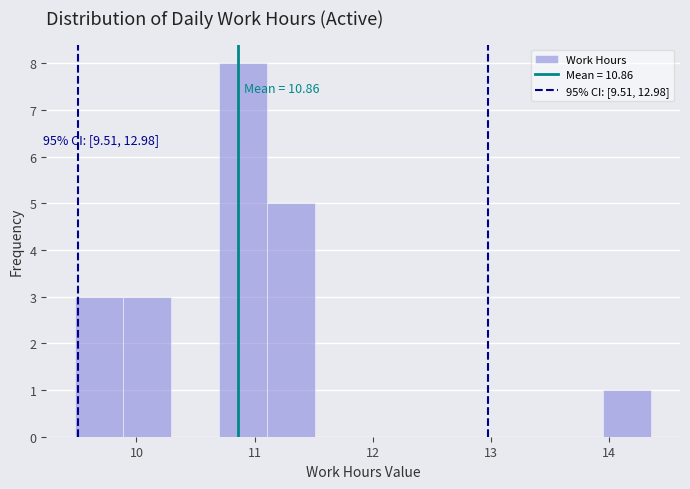

Over which range of the x-axis is the bar tallest?

10.7 to 11.1